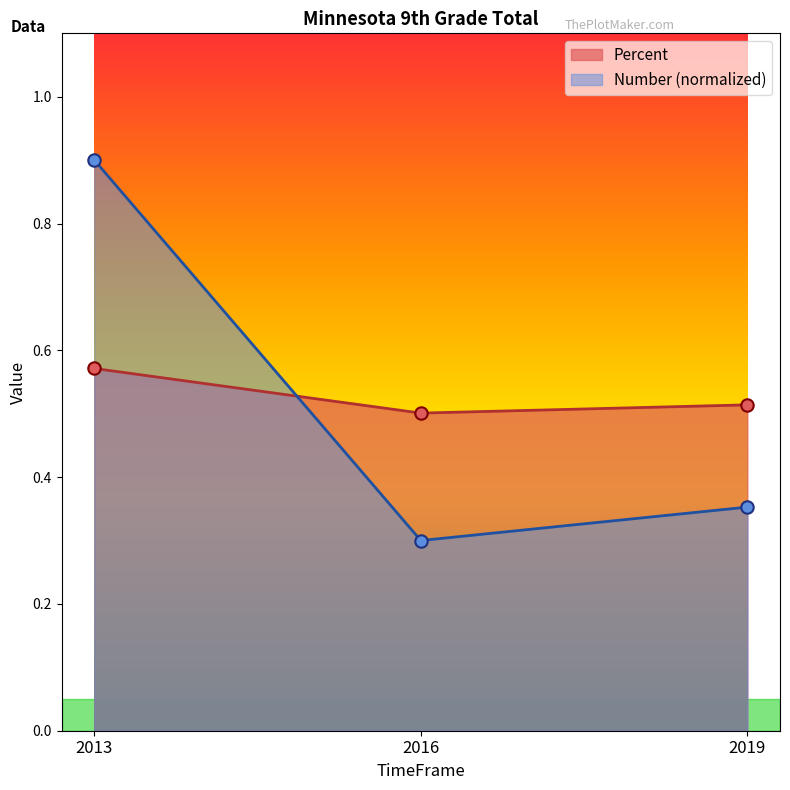

Which series reaches the minimum Y coordinate?

Number